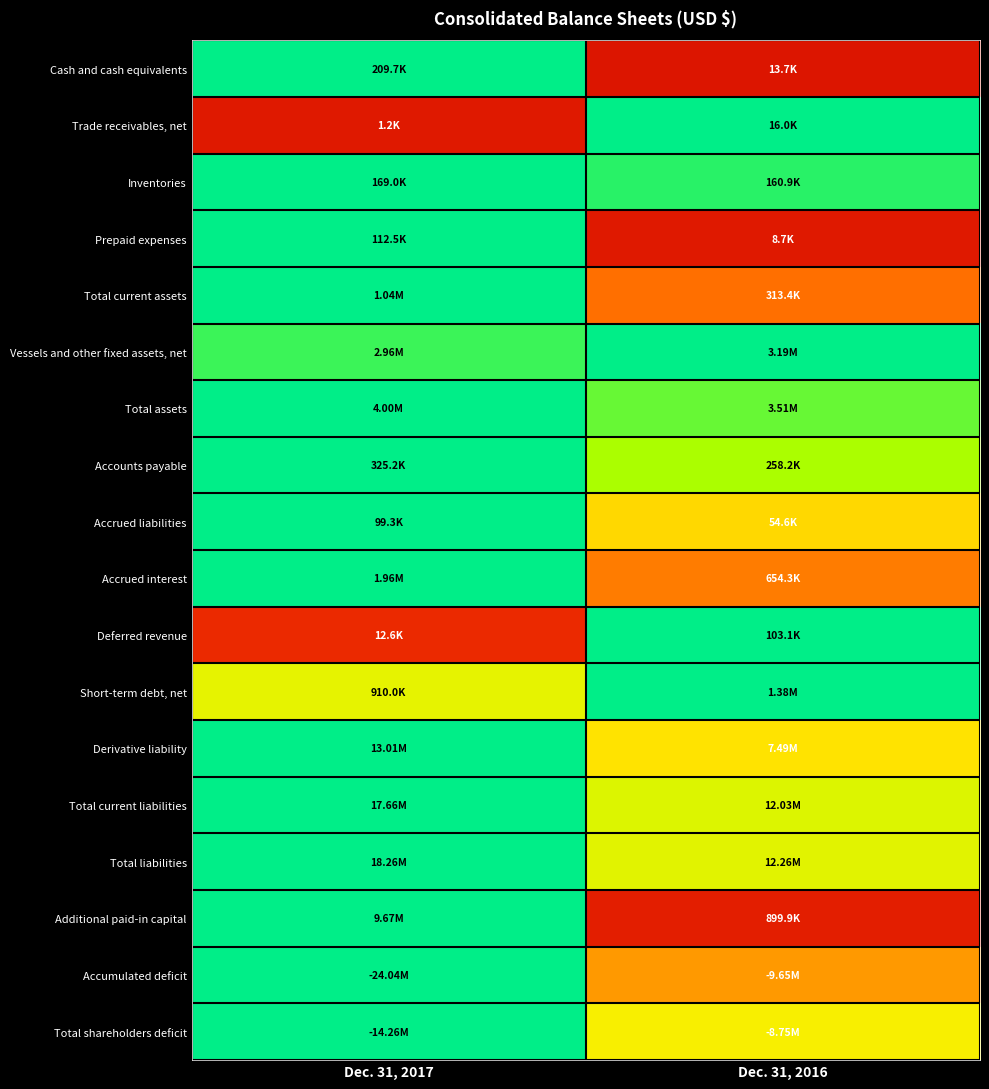

At which category does the chart reach its minimum across all series?

Dec. 31, 2016